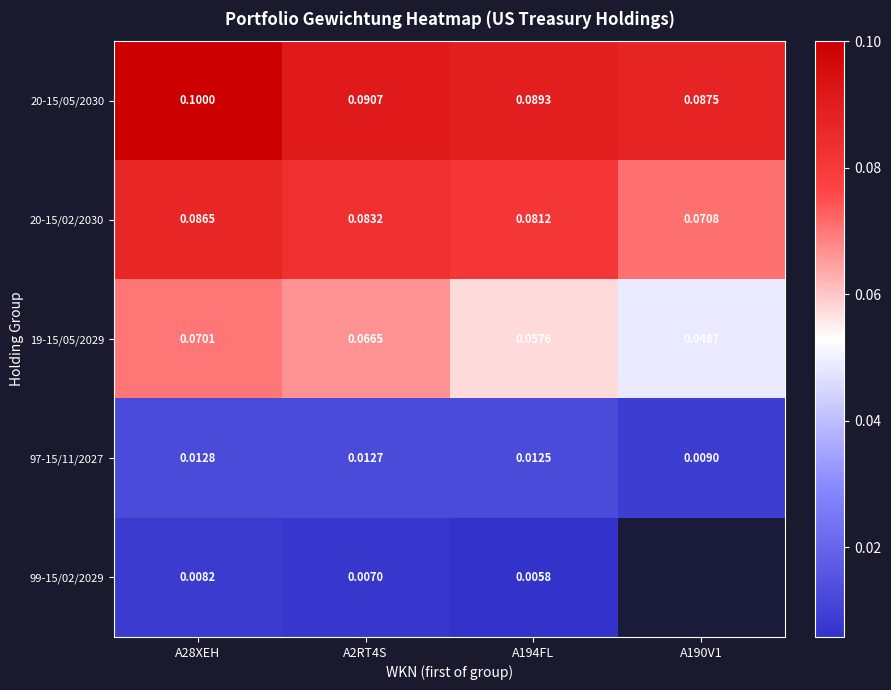

Which has a higher value, A2RT4S or A194FL?

A2RT4S